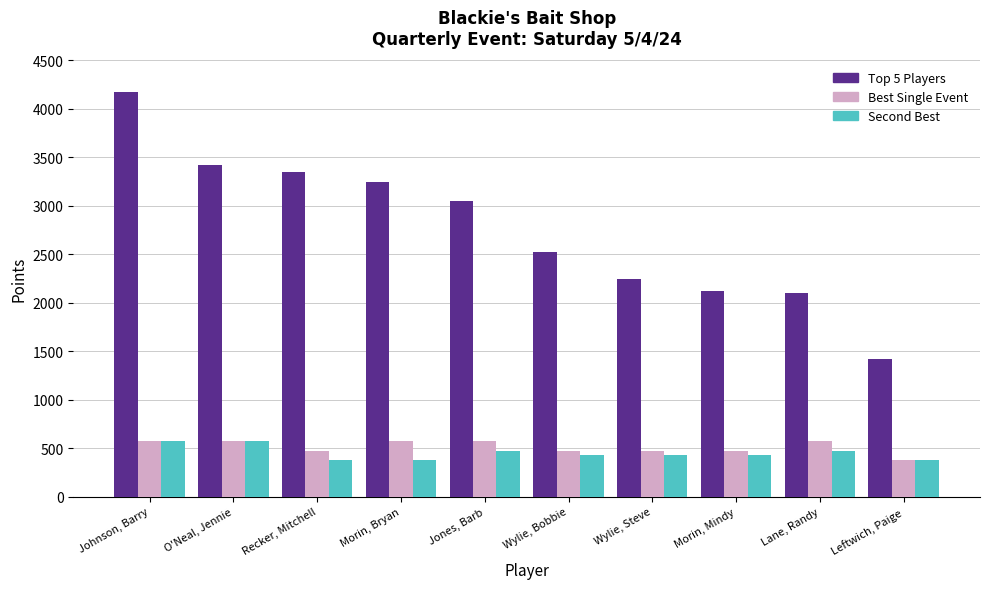

Reading left to right, transcribe all the data shown in this chart.

Top 5 Players: Johnson, Barry=4175	O'Neal, Jennie=3425	Recker, Mitchell=3350	Morin, Bryan=3250	Jones, Barb=3050	Wylie, Bobbie=2525	Wylie, Steve=2250	Morin, Mindy=2125	Lane, Randy=2100	Leftwich, Paige=1425
Best Single Event: Johnson, Barry=575	O'Neal, Jennie=575	Recker, Mitchell=475	Morin, Bryan=575	Jones, Barb=575	Wylie, Bobbie=475	Wylie, Steve=475	Morin, Mindy=475	Lane, Randy=575	Leftwich, Paige=375
Second Best: Johnson, Barry=575	O'Neal, Jennie=575	Recker, Mitchell=375	Morin, Bryan=375	Jones, Barb=475	Wylie, Bobbie=425	Wylie, Steve=425	Morin, Mindy=425	Lane, Randy=475	Leftwich, Paige=375